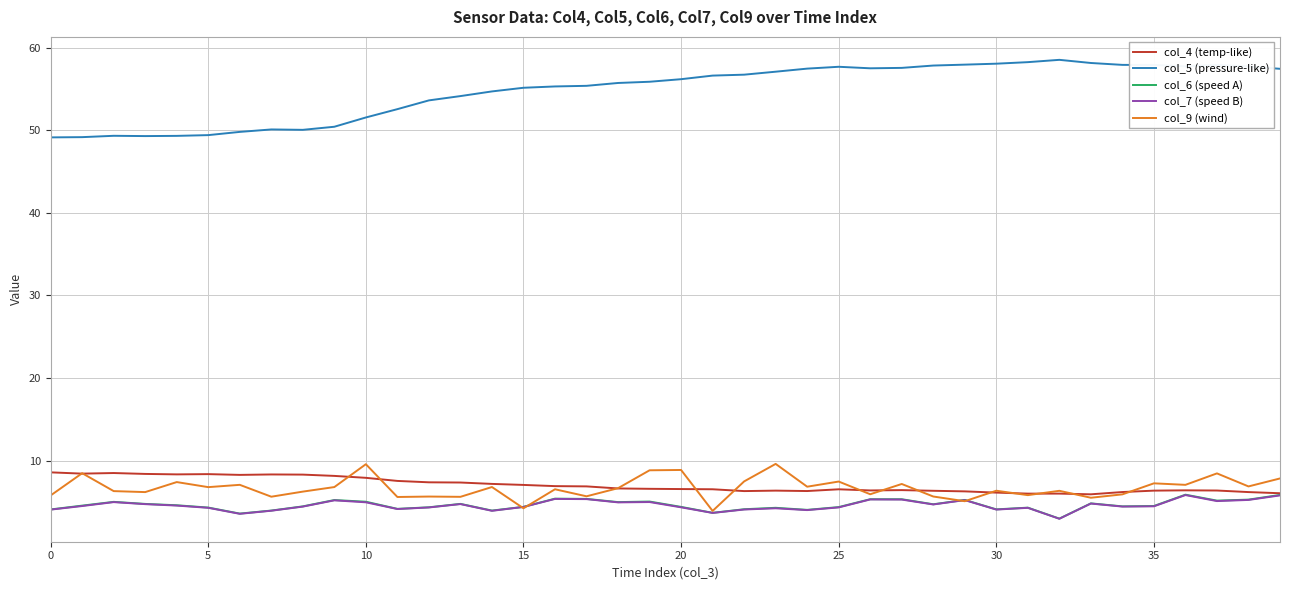

Which series has the widest spread of values?

col_5 (pressure-like)